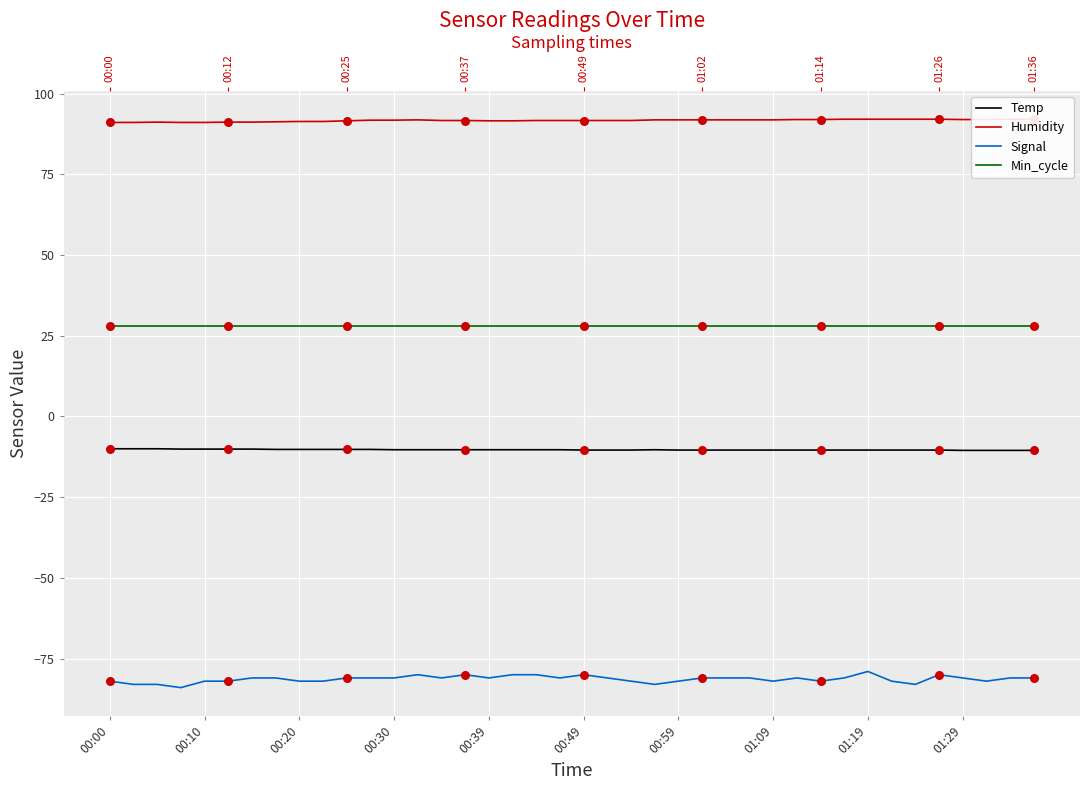

Is the value of Signal at 24 greater than the value of Temp at 13?

No